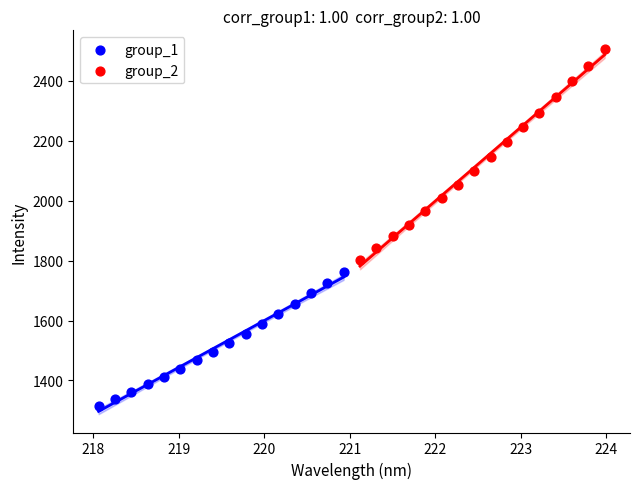

Which series has the largest Y range (max minus min)?

group_2